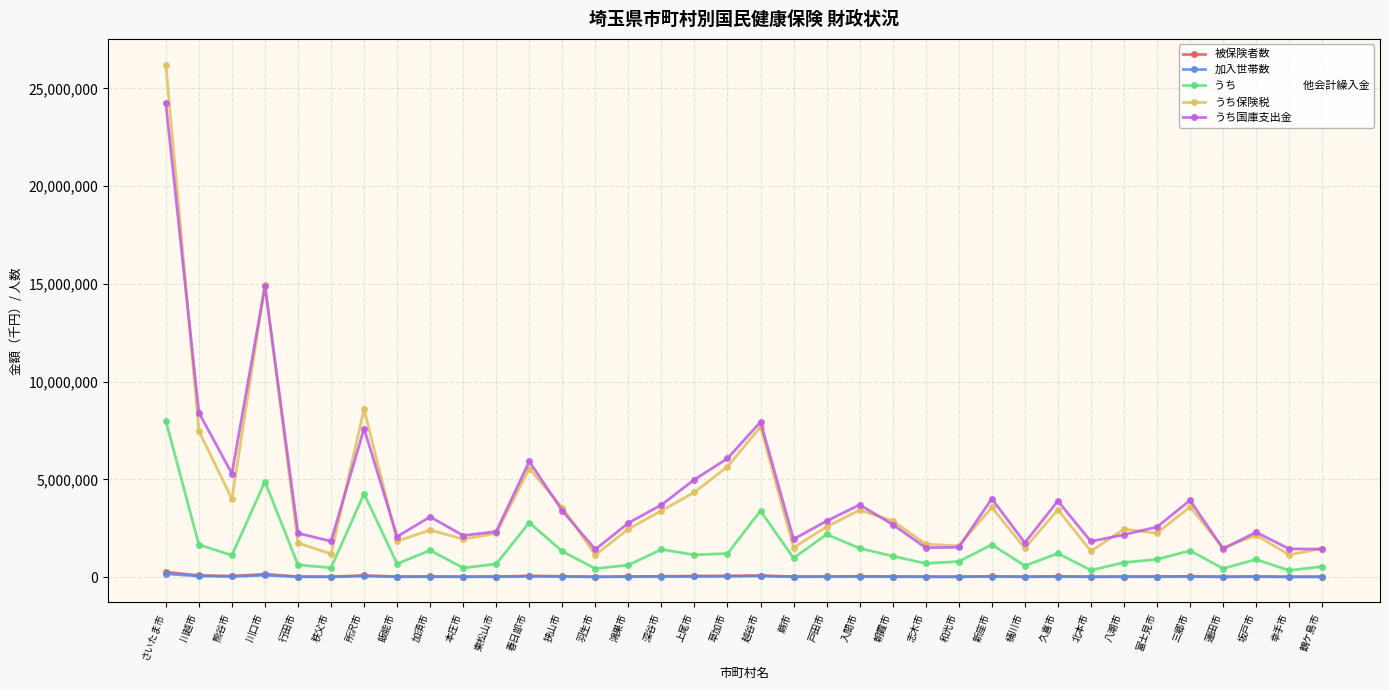

What is the label of the 5th point from the right?

三郷市